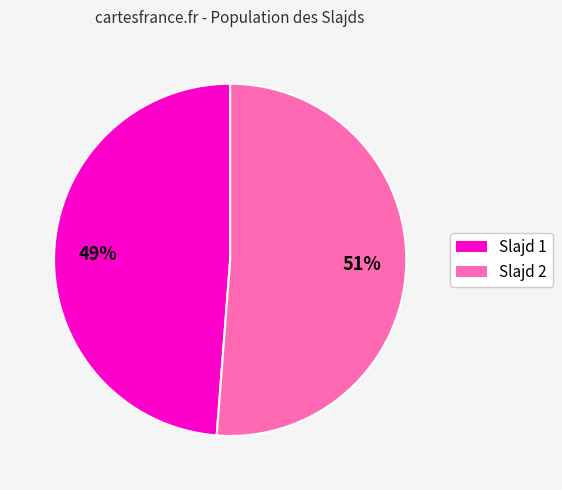

To the nearest percent, what is the average slice percentage?

50%